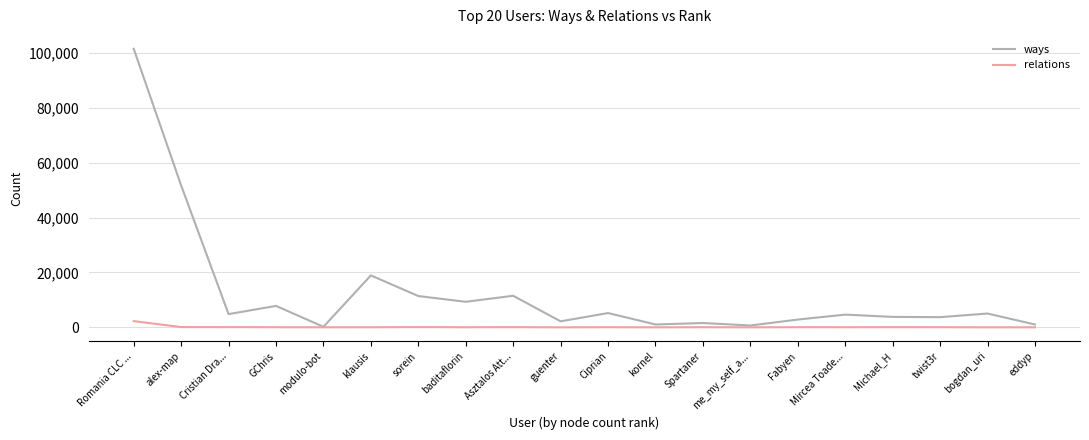

What is the difference between the highest and lowest values at klausis?

18899